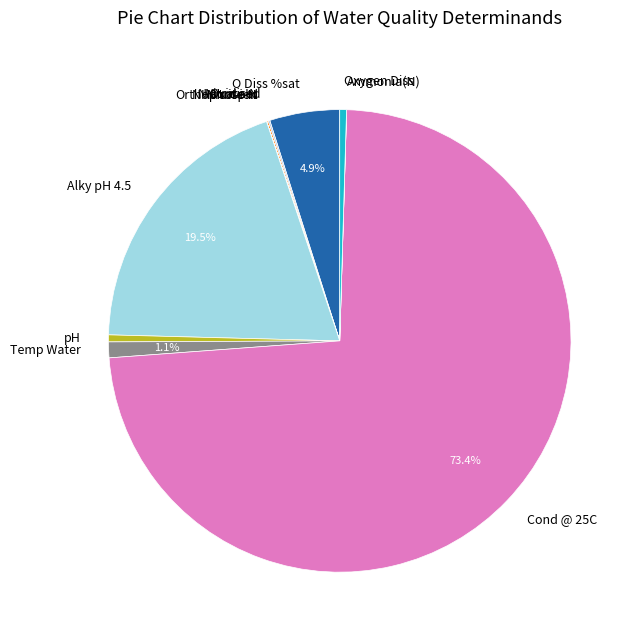

Is it true that Cond @ 25C is 73% of the pie?

True